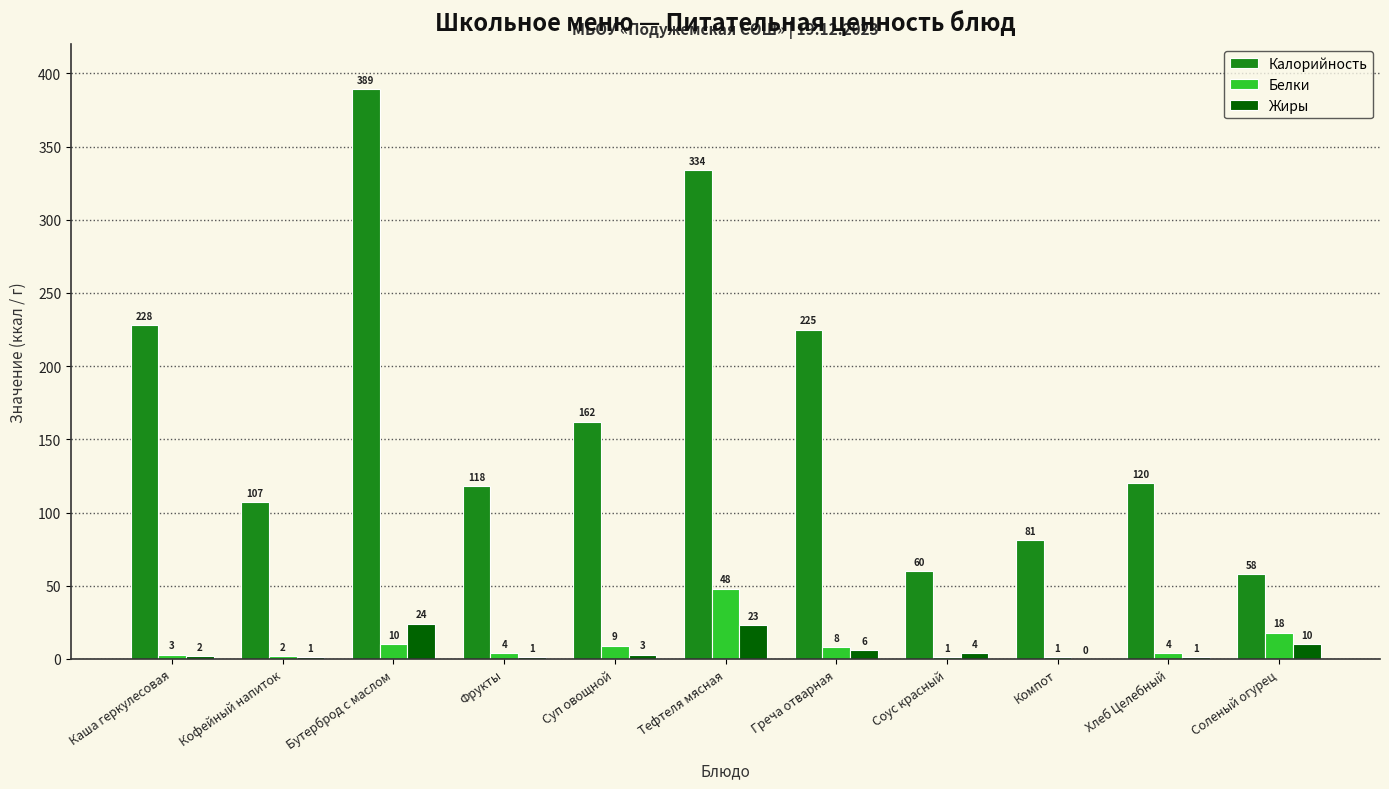

Reading right to left, list all the values displayed in this chart.

Калорийность: 58	120	81	60	225	334	162	118	389	107	228
Белки: 18	4	1	1	8	48	9	4	10	2	3
Жиры: 10	1	0	4	6	23	3	1	24	1	2